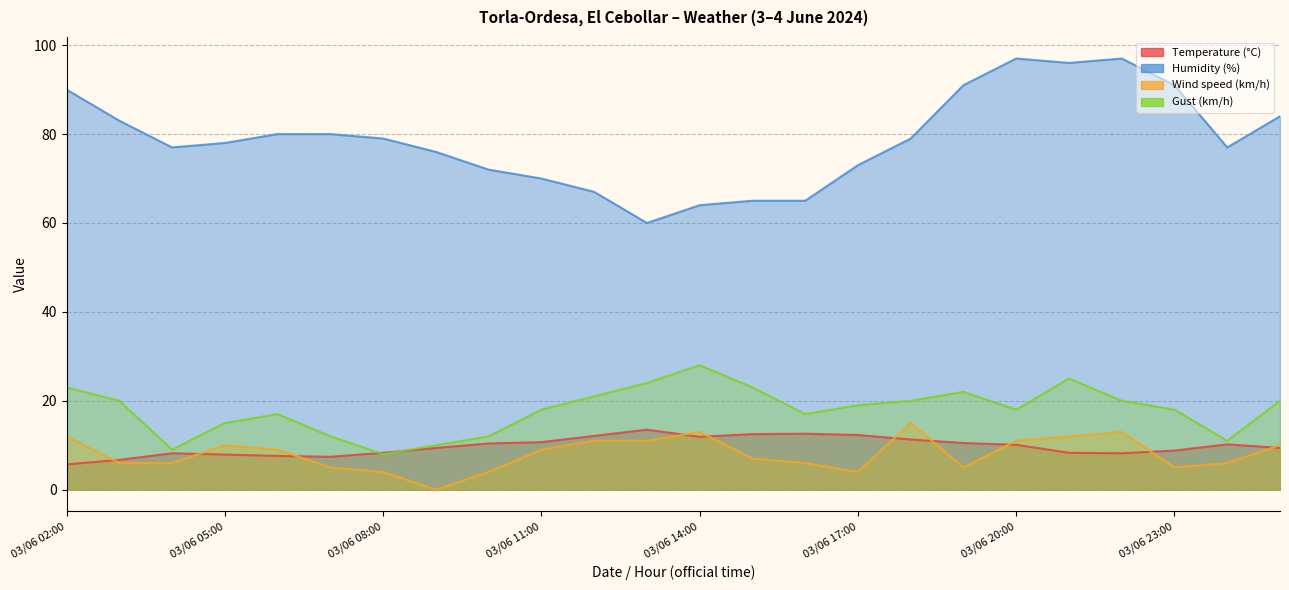

What is the spread (max minus min) of values at 04/06 01:00?

74.6